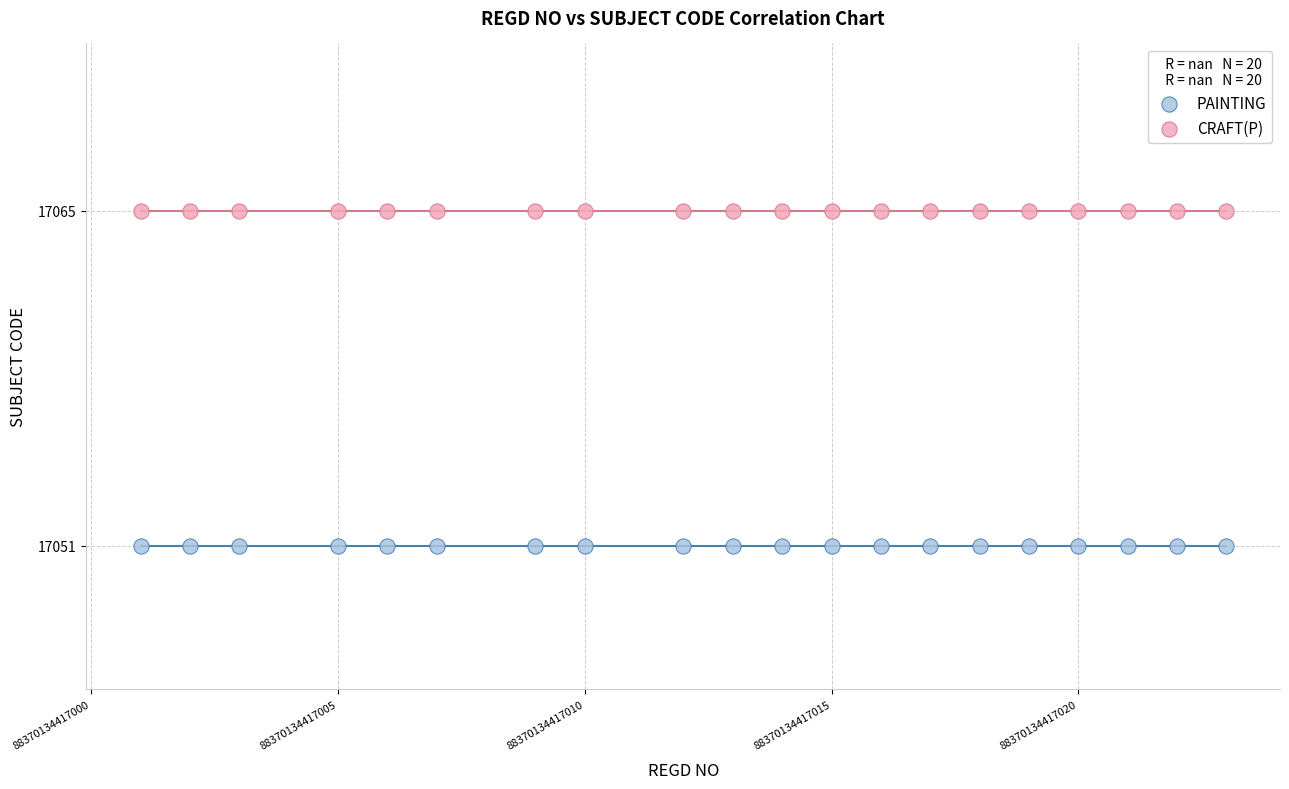

Which series reaches the maximum Y coordinate?

CRAFT(P)